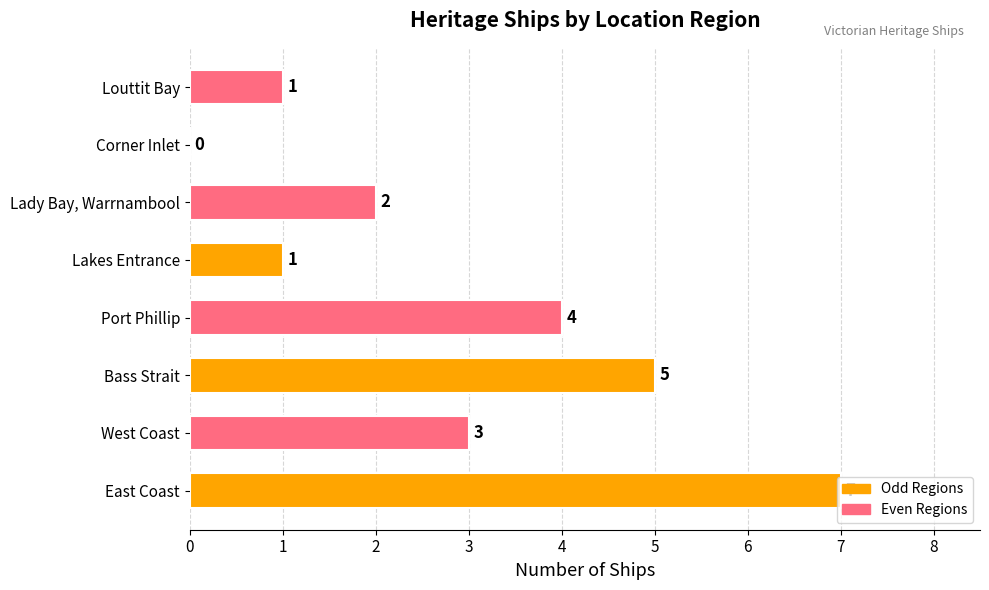

What is the sum of all values?

23